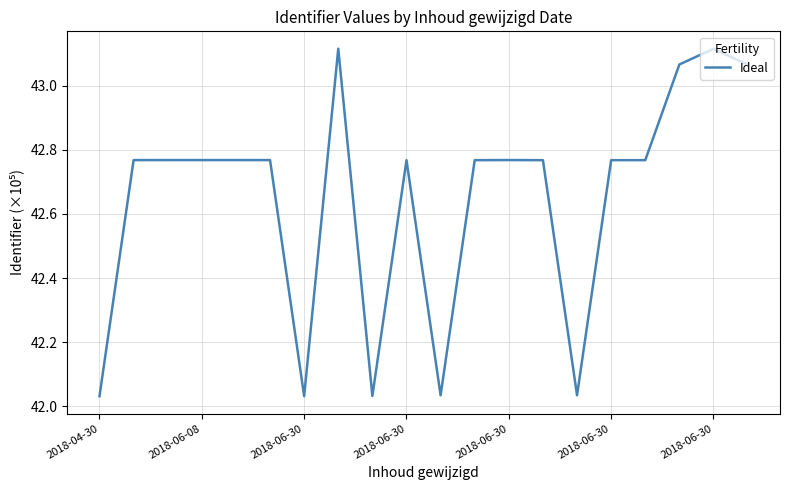

What is the difference between the maximum and minimum values?

1.1